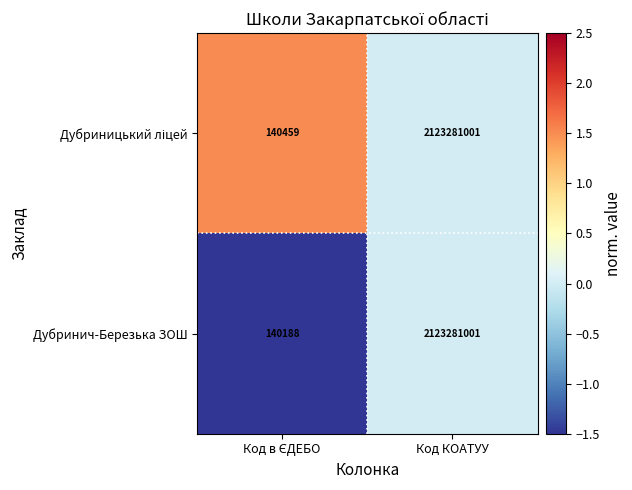

How many data points does each series have?

2